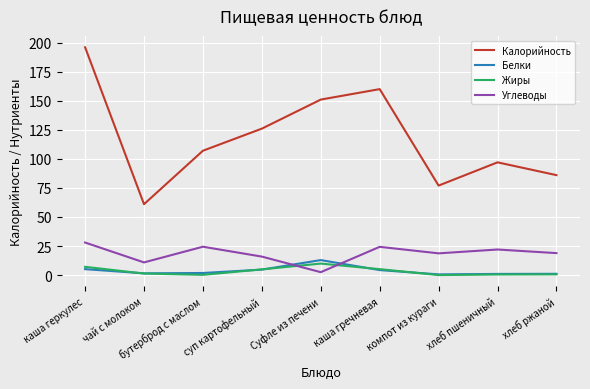

List the labels in order of Калорийность value, smallest first.

чай с молоком, компот из кураги, хлеб ржаной, хлеб пшеничный, бутерброд с маслом, суп картофельный, Суфле из печени, каша гречневая, каша геркулес